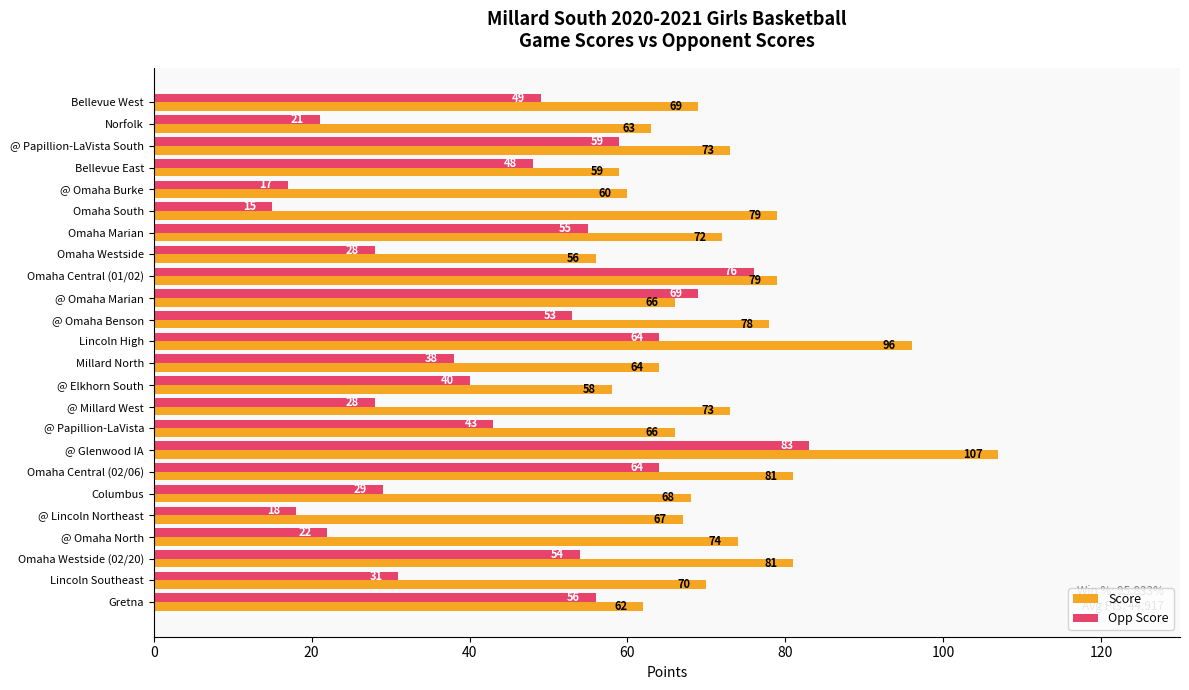

What is the spread (max minus min) of values at Norfolk?

42